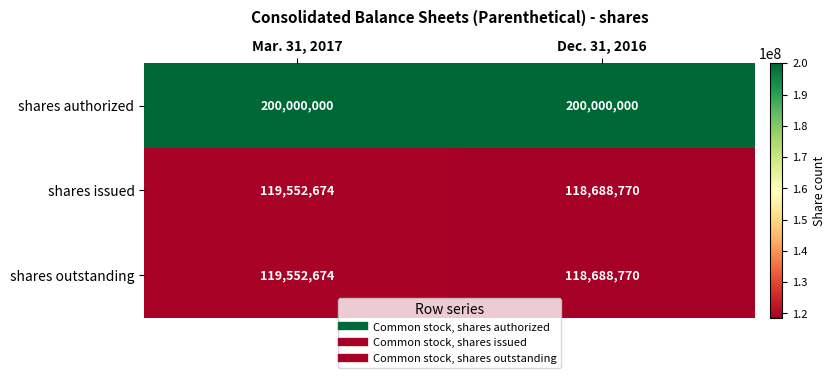

Reading left to right, transcribe all the data shown in this chart.

shares authorized: 200000000	200000000
shares issued: 119552674	118688770
shares outstanding: 119552674	118688770